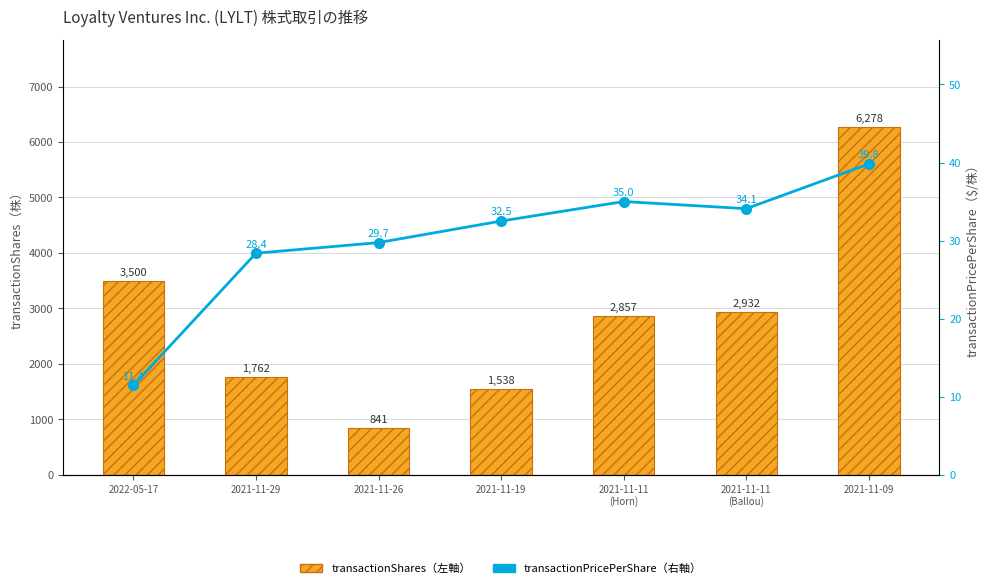

Rank the categories by transactionShares（左軸） value from lowest to highest.

2021-11-26, 2021-11-19, 2021-11-29, 2021-11-11
(Horn), 2021-11-11
(Ballou), 2022-05-17, 2021-11-09